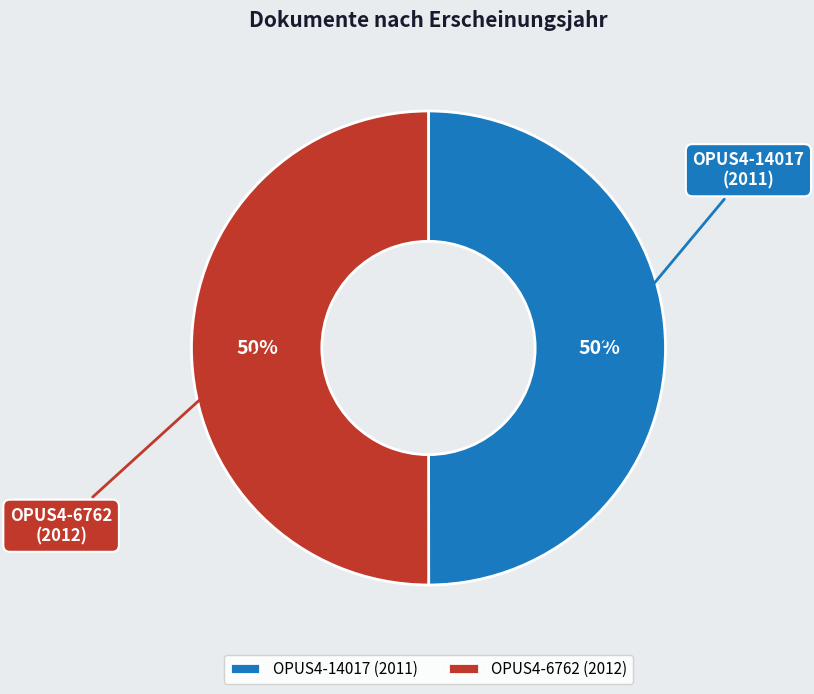

Approximately how many times larger is the value at OPUS4-6762 compared to OPUS4-14017?

1.0